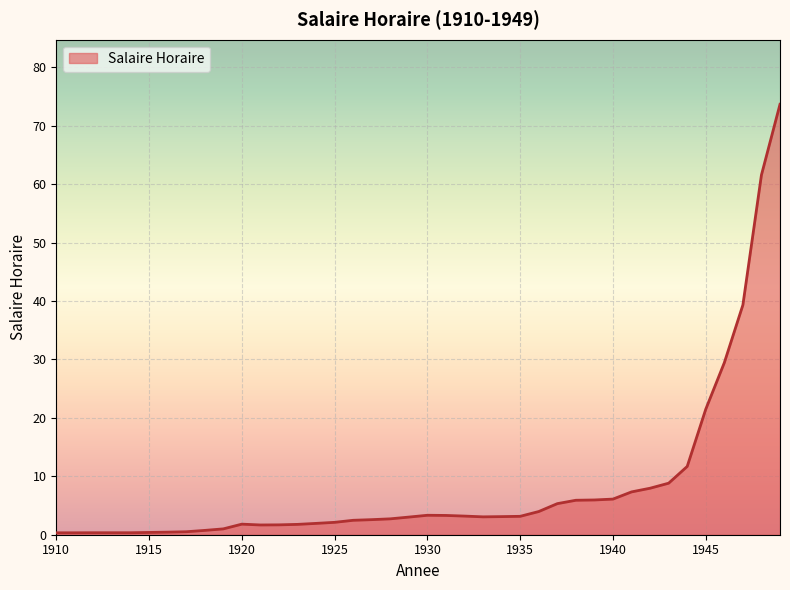

What is the maximum value shown in the chart?

73.7